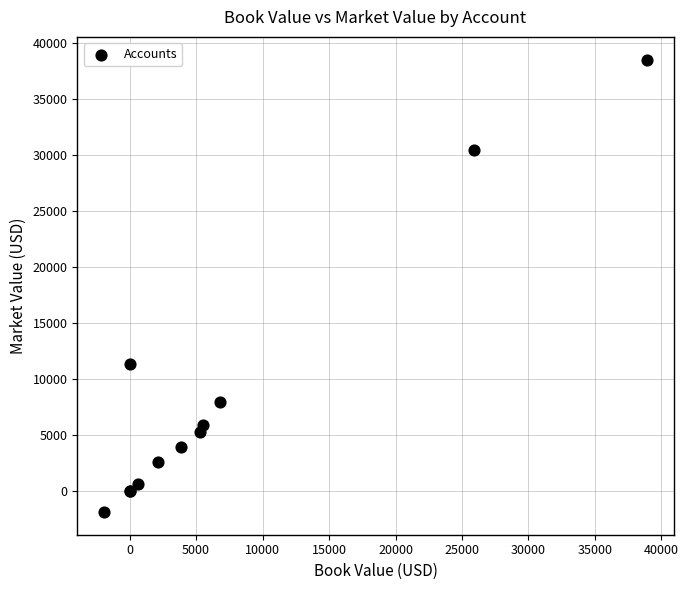

What Y value in the scatter plot is closest to 18309?

11300.0